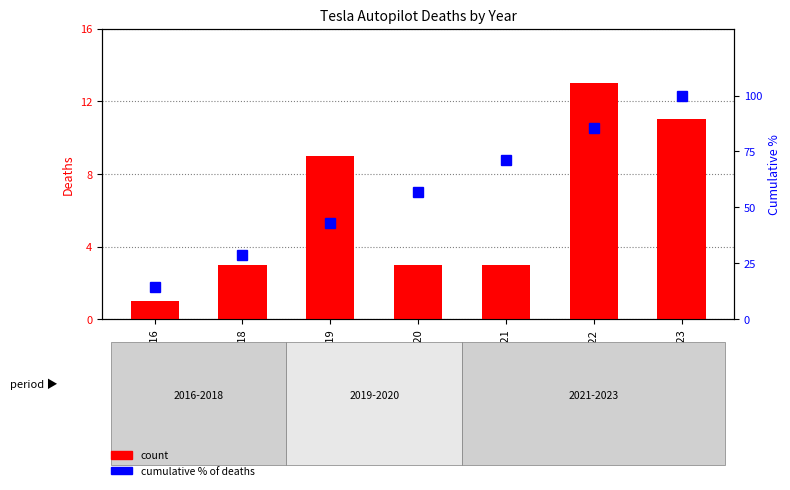

What is the total value across all series at 2016?

15.3